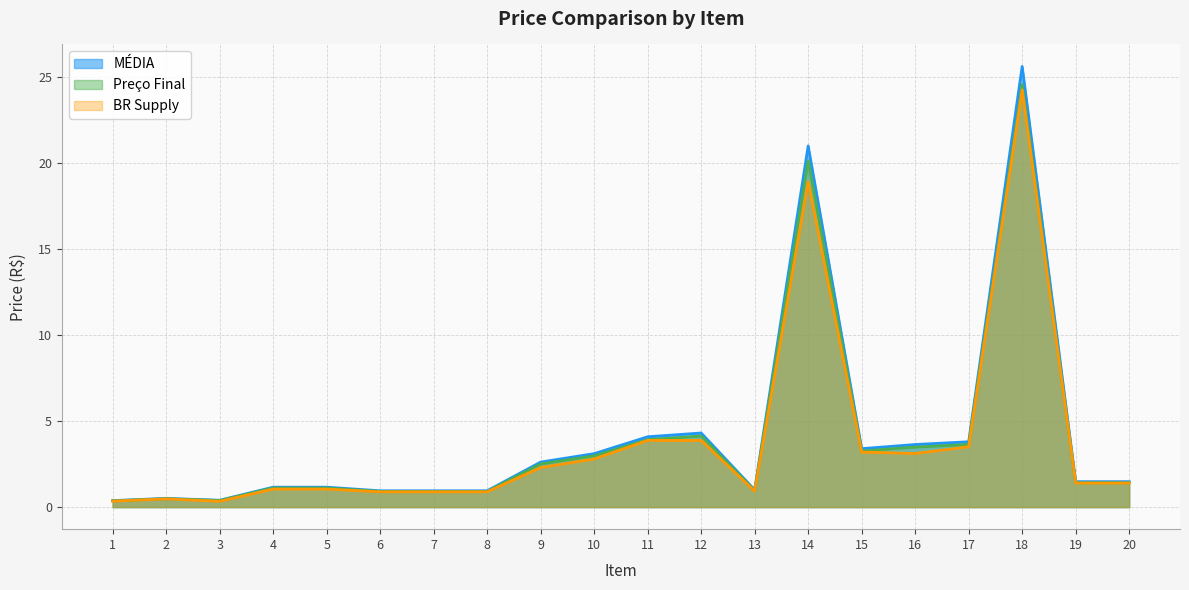

Which series changed the most between 19 and 20?

MÉDIA